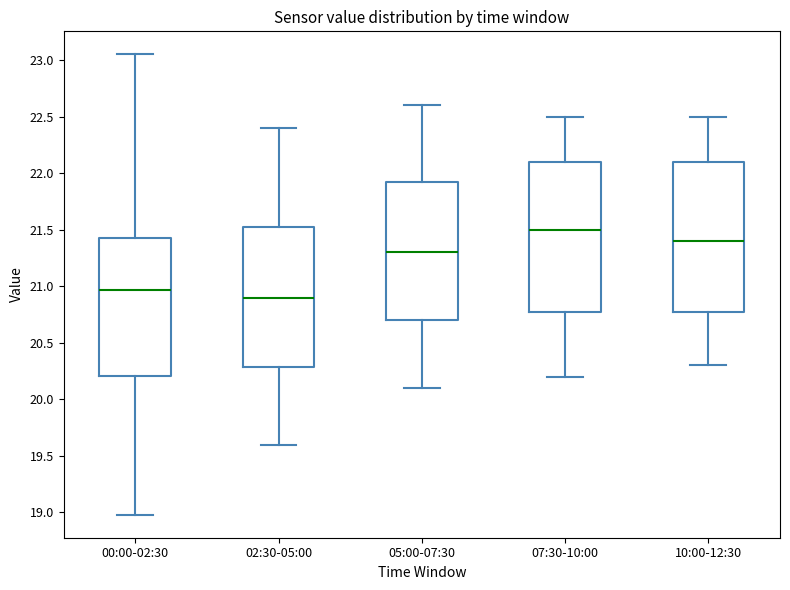

Where does the lower whisker of the box for 05:00-07:30 end on the y-axis? The values are not printed on the chart, so give them approximately, as read against the axis.

20.10